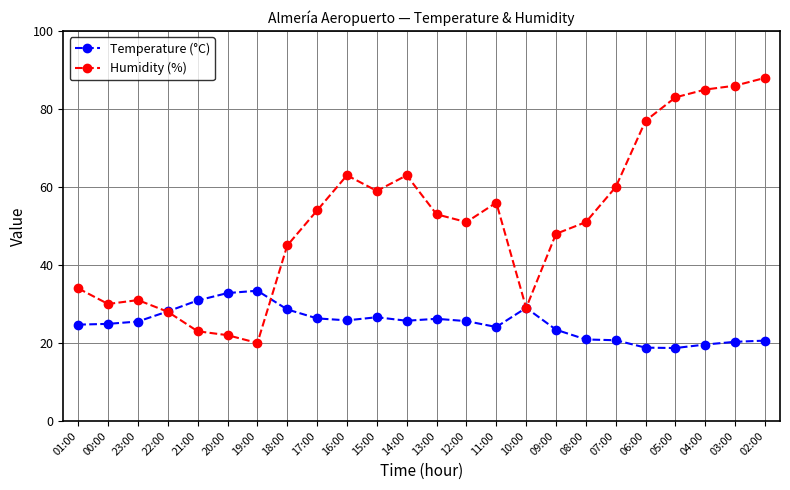

What is the difference between the maximum and second lowest values in the Temperature (°C) series?

14.6